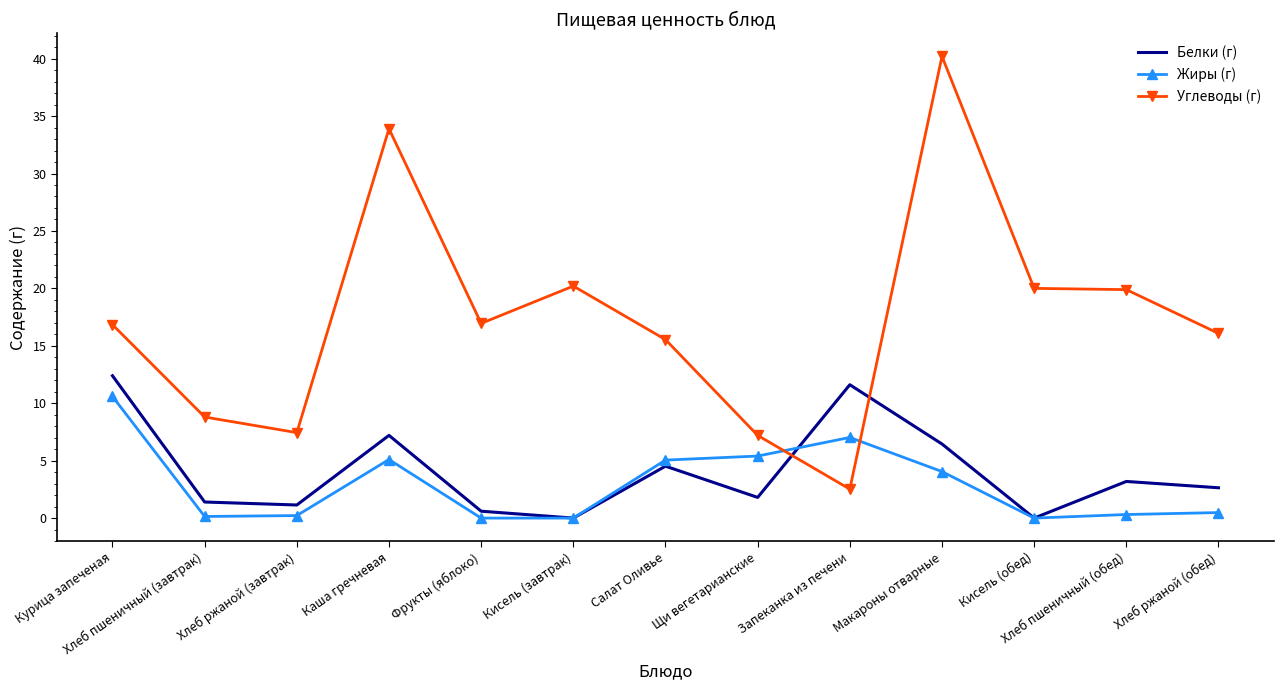

What is the highest value of the Белки (г) series?

12.4